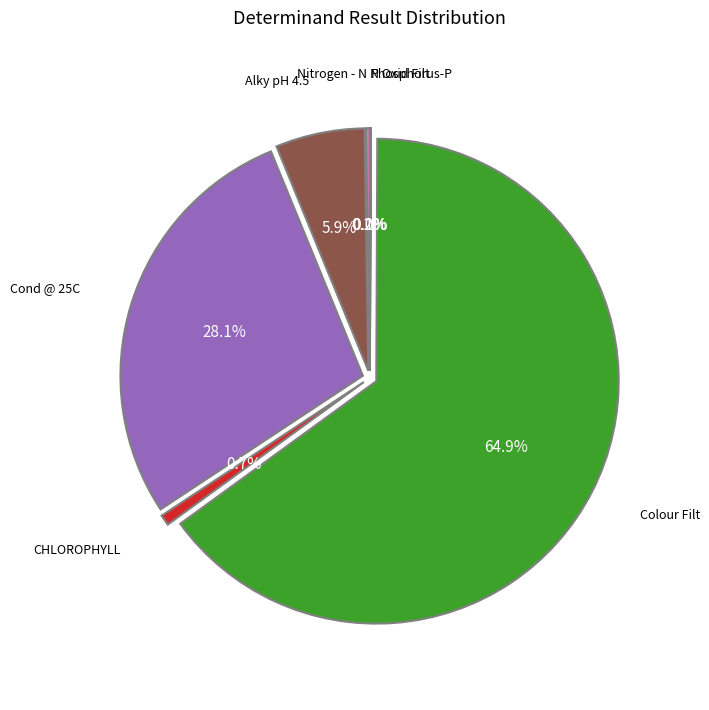

Combined, what portion of the pie is Colour Filt and Alky pH 4.5?

70.9%